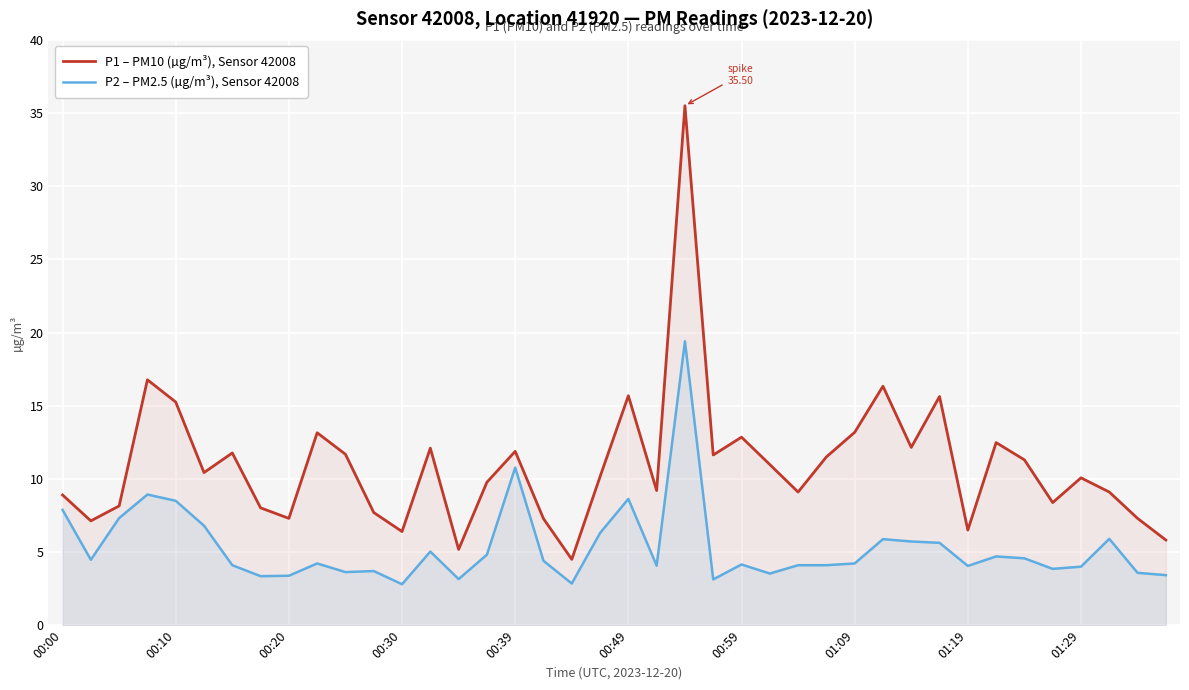

What is the approximate value of P1 – PM10 (µg/m³), Sensor 42008 at 27?

11.5